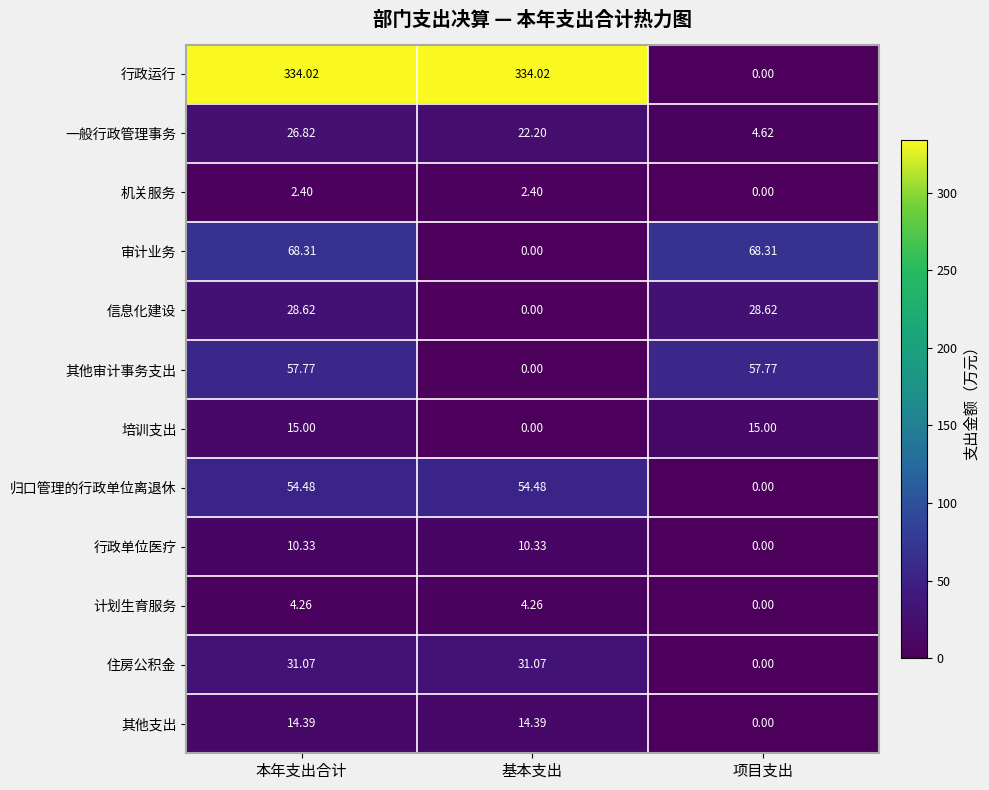

Which category has the lowest value in the 计划生育服务 series?

项目支出